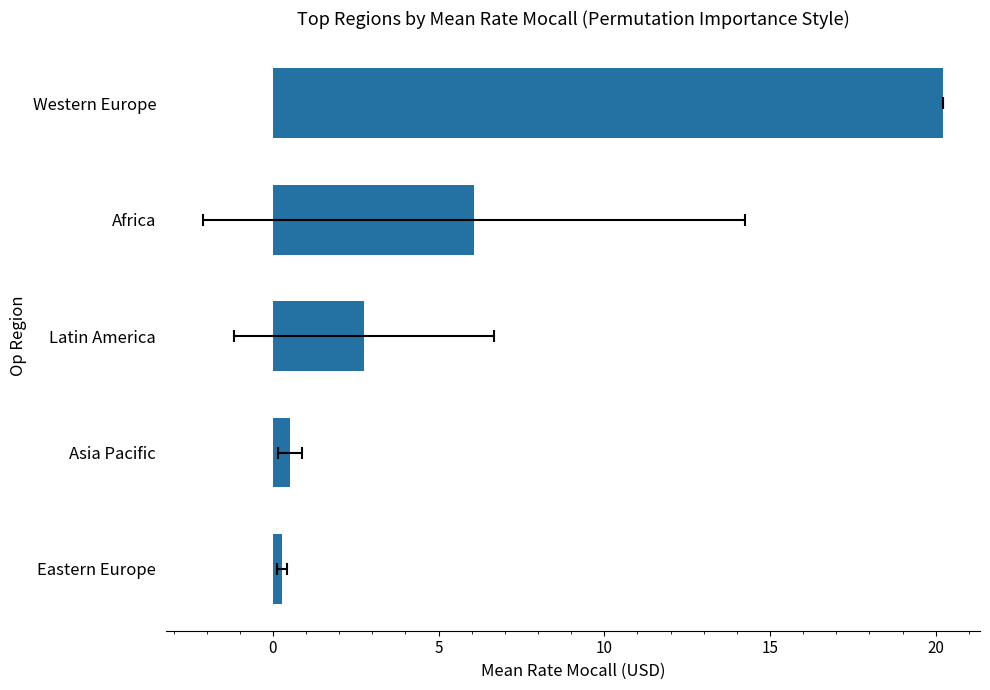

Approximately how many times larger is the value at Eastern Europe compared to Latin America?

0.1